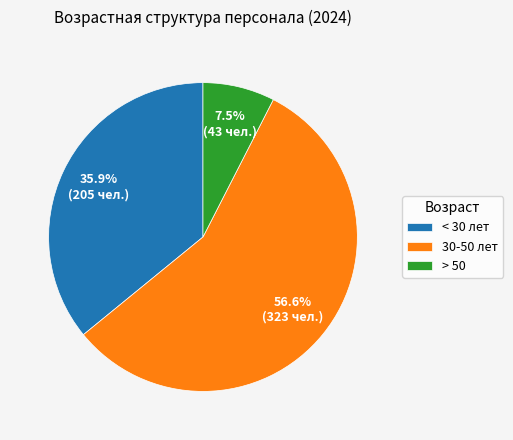

What is the ratio of the value at < 30 лет to the value at > 50?

4.8